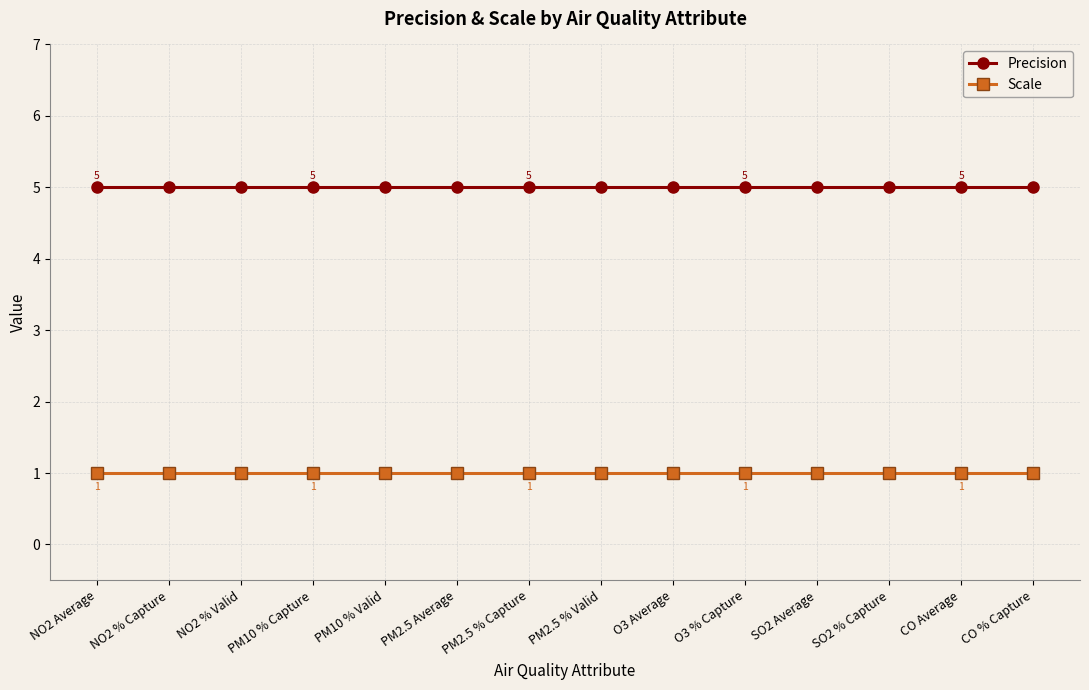

Which series has the largest range (max minus min)?

Precision